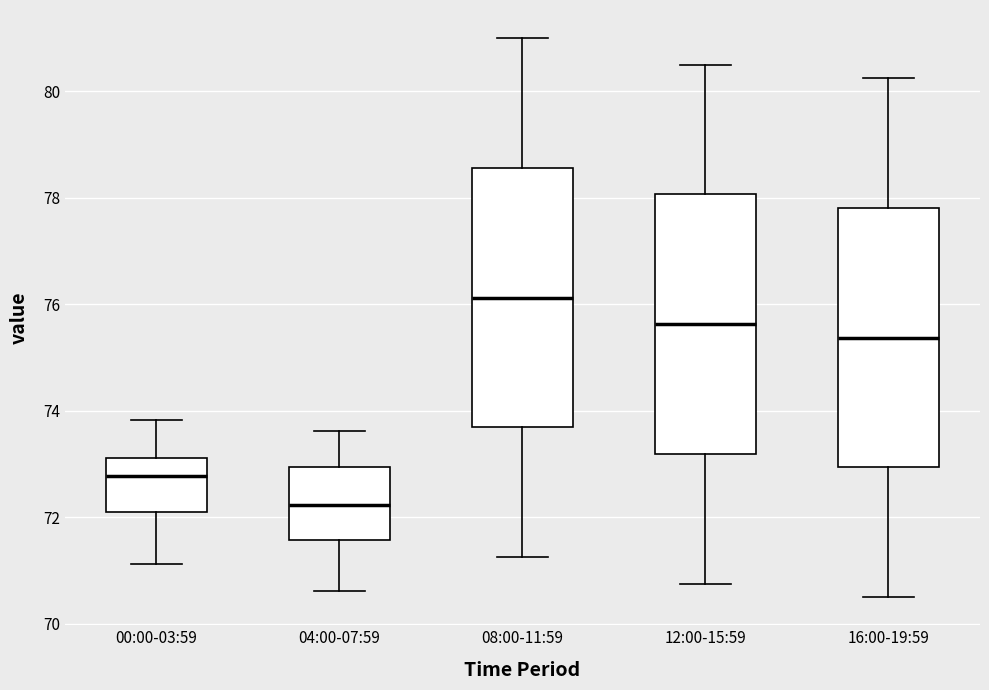

Reading left to right, transcribe this box plot: for each box, give where its median line is, the range the box spans, and where its two whiskers end, as read against the y-axis. The values are not printed on the chart, so give them approximately, as read against the axis.

00:00-03:59: median 72.8, box 72.2 to 73.2, whiskers 71.2 to 73.8
04:00-07:59: median 72.2, box 71.6 to 73.0, whiskers 70.6 to 73.6
08:00-11:59: median 76.2, box 73.6 to 78.6, whiskers 71.2 to 81.0
12:00-15:59: median 75.6, box 73.2 to 78.0, whiskers 70.8 to 80.6
16:00-19:59: median 75.4, box 73.0 to 77.8, whiskers 70.6 to 80.2